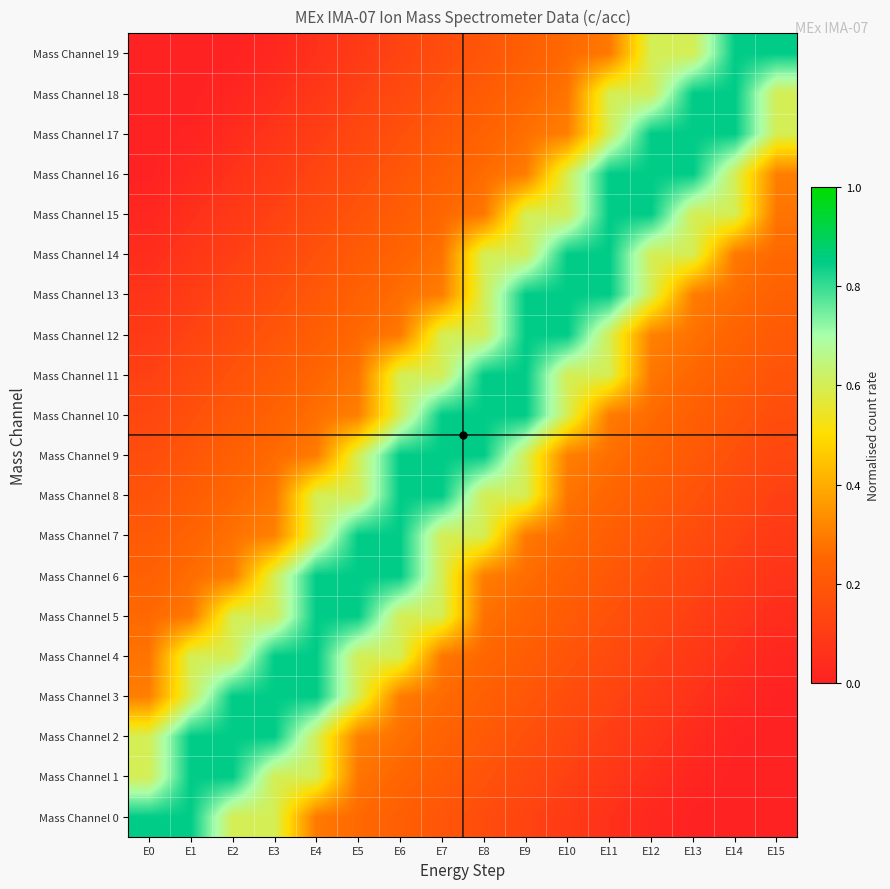

Reading left to right, extract all data points from this chart.

Mass Channel 0: E0=0.8	E1=0.8	E2=0.6	E3=0.6	E4=0.3	E5=0.3	E6=0.2	E7=0.2	E8=0.2	E9=0.1	E10=0.1	E11=0.1	E12=0.0	E13=0.0	E14=0.0	E15=0.0
Mass Channel 1: E0=0.6	E1=0.8	E2=0.8	E3=0.6	E4=0.6	E5=0.3	E6=0.2	E7=0.2	E8=0.2	E9=0.1	E10=0.1	E11=0.1	E12=0.0	E13=0.0	E14=0.0	E15=0.0
Mass Channel 2: E0=0.6	E1=0.8	E2=0.8	E3=0.8	E4=0.6	E5=0.3	E6=0.3	E7=0.2	E8=0.2	E9=0.2	E10=0.1	E11=0.1	E12=0.1	E13=0.0	E14=0.0	E15=0.0
Mass Channel 3: E0=0.3	E1=0.6	E2=0.8	E3=0.8	E4=0.8	E5=0.6	E6=0.3	E7=0.3	E8=0.2	E9=0.2	E10=0.2	E11=0.1	E12=0.1	E13=0.1	E14=0.0	E15=0.0
Mass Channel 4: E0=0.3	E1=0.6	E2=0.6	E3=0.8	E4=0.8	E5=0.6	E6=0.6	E7=0.3	E8=0.3	E9=0.2	E10=0.2	E11=0.2	E12=0.1	E13=0.1	E14=0.1	E15=0.0
Mass Channel 5: E0=0.3	E1=0.3	E2=0.6	E3=0.6	E4=0.8	E5=0.8	E6=0.6	E7=0.6	E8=0.3	E9=0.2	E10=0.2	E11=0.2	E12=0.1	E13=0.1	E14=0.1	E15=0.0
Mass Channel 6: E0=0.2	E1=0.3	E2=0.3	E3=0.6	E4=0.8	E5=0.8	E6=0.8	E7=0.6	E8=0.3	E9=0.3	E10=0.2	E11=0.2	E12=0.2	E13=0.1	E14=0.1	E15=0.1
Mass Channel 7: E0=0.2	E1=0.2	E2=0.3	E3=0.3	E4=0.6	E5=0.8	E6=0.8	E7=0.6	E8=0.6	E9=0.3	E10=0.3	E11=0.2	E12=0.2	E13=0.2	E14=0.1	E15=0.1
Mass Channel 8: E0=0.2	E1=0.2	E2=0.3	E3=0.3	E4=0.6	E5=0.6	E6=0.8	E7=0.8	E8=0.6	E9=0.6	E10=0.3	E11=0.2	E12=0.2	E13=0.2	E14=0.1	E15=0.1
Mass Channel 9: E0=0.2	E1=0.2	E2=0.2	E3=0.3	E4=0.3	E5=0.6	E6=0.8	E7=0.8	E8=0.8	E9=0.6	E10=0.3	E11=0.3	E12=0.2	E13=0.2	E14=0.2	E15=0.1
Mass Channel 10: E0=0.1	E1=0.2	E2=0.2	E3=0.2	E4=0.3	E5=0.3	E6=0.6	E7=0.8	E8=0.8	E9=0.8	E10=0.6	E11=0.3	E12=0.3	E13=0.2	E14=0.2	E15=0.2
Mass Channel 11: E0=0.1	E1=0.1	E2=0.2	E3=0.2	E4=0.2	E5=0.3	E6=0.6	E7=0.6	E8=0.8	E9=0.8	E10=0.6	E11=0.6	E12=0.3	E13=0.3	E14=0.2	E15=0.2
Mass Channel 12: E0=0.1	E1=0.1	E2=0.2	E3=0.2	E4=0.2	E5=0.3	E6=0.3	E7=0.6	E8=0.6	E9=0.8	E10=0.8	E11=0.6	E12=0.3	E13=0.3	E14=0.2	E15=0.2
Mass Channel 13: E0=0.1	E1=0.1	E2=0.1	E3=0.2	E4=0.2	E5=0.2	E6=0.3	E7=0.3	E8=0.6	E9=0.8	E10=0.8	E11=0.8	E12=0.6	E13=0.3	E14=0.3	E15=0.2
Mass Channel 14: E0=0.0	E1=0.1	E2=0.1	E3=0.1	E4=0.2	E5=0.2	E6=0.2	E7=0.3	E8=0.6	E9=0.6	E10=0.8	E11=0.8	E12=0.6	E13=0.6	E14=0.3	E15=0.3
Mass Channel 15: E0=0.0	E1=0.1	E2=0.1	E3=0.1	E4=0.2	E5=0.2	E6=0.2	E7=0.3	E8=0.3	E9=0.6	E10=0.6	E11=0.8	E12=0.8	E13=0.6	E14=0.6	E15=0.3
Mass Channel 16: E0=0.0	E1=0.0	E2=0.1	E3=0.1	E4=0.1	E5=0.2	E6=0.2	E7=0.2	E8=0.3	E9=0.3	E10=0.6	E11=0.8	E12=0.8	E13=0.8	E14=0.6	E15=0.3
Mass Channel 17: E0=0.0	E1=0.0	E2=0.0	E3=0.1	E4=0.1	E5=0.1	E6=0.2	E7=0.2	E8=0.2	E9=0.3	E10=0.3	E11=0.6	E12=0.8	E13=0.8	E14=0.8	E15=0.6
Mass Channel 18: E0=0.0	E1=0.0	E2=0.0	E3=0.0	E4=0.1	E5=0.1	E6=0.1	E7=0.2	E8=0.2	E9=0.2	E10=0.3	E11=0.6	E12=0.6	E13=0.8	E14=0.8	E15=0.6
Mass Channel 19: E0=0.0	E1=0.0	E2=0.0	E3=0.0	E4=0.1	E5=0.1	E6=0.1	E7=0.2	E8=0.2	E9=0.2	E10=0.3	E11=0.3	E12=0.6	E13=0.6	E14=0.8	E15=0.8